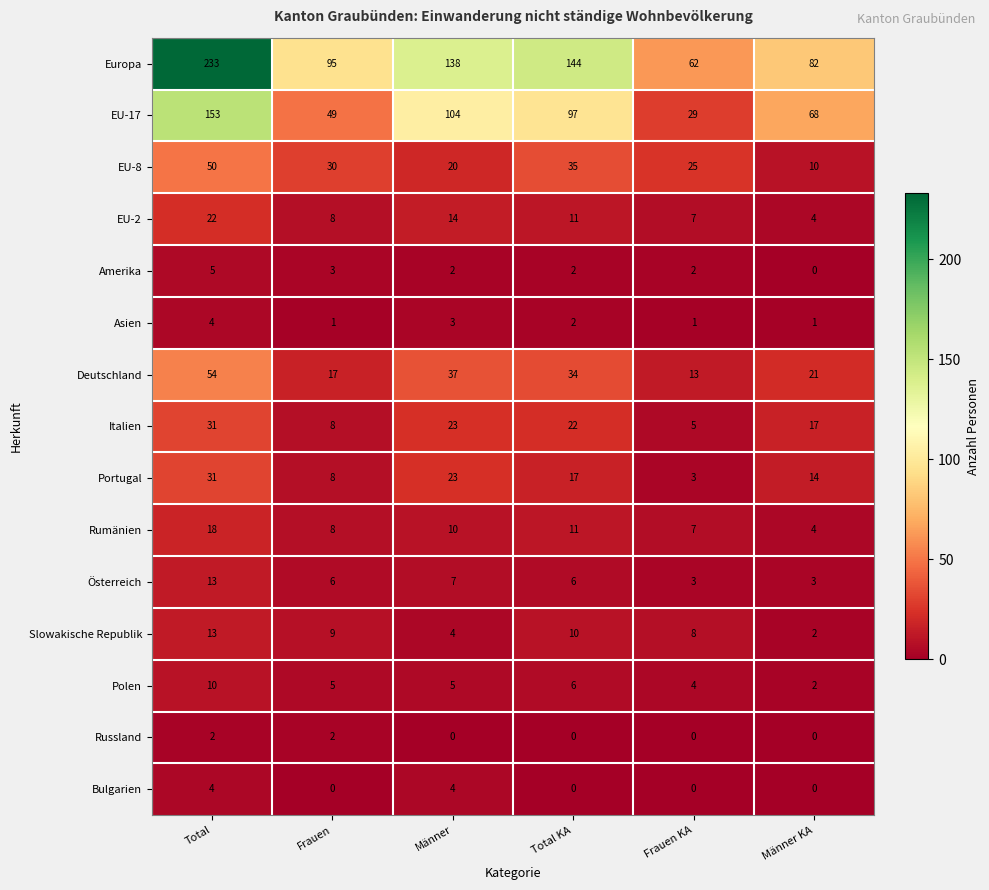

Which series has the widest spread of values?

Europa